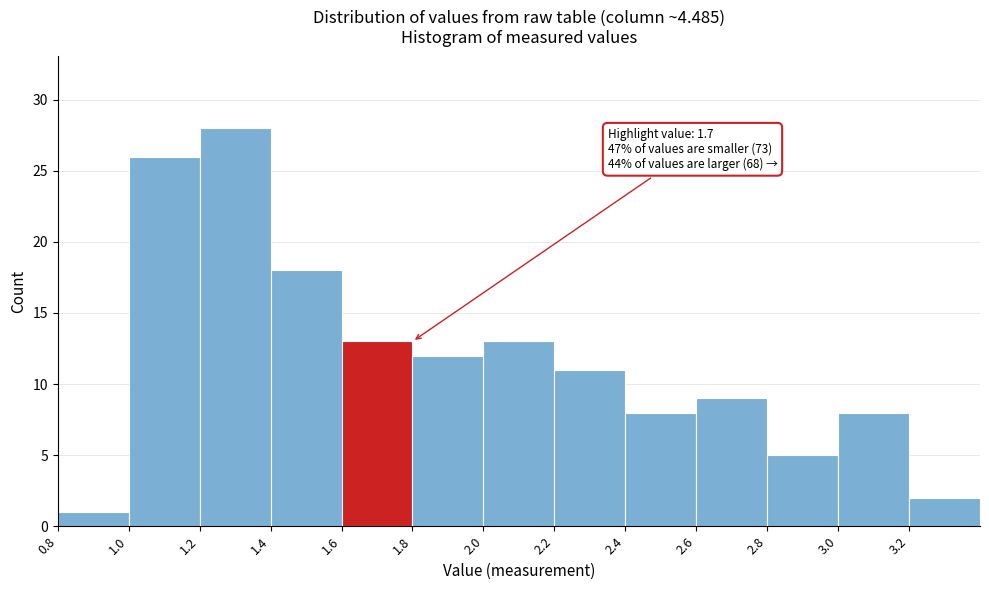

Which range on the x-axis has the tallest bar?

1.2 to 1.4